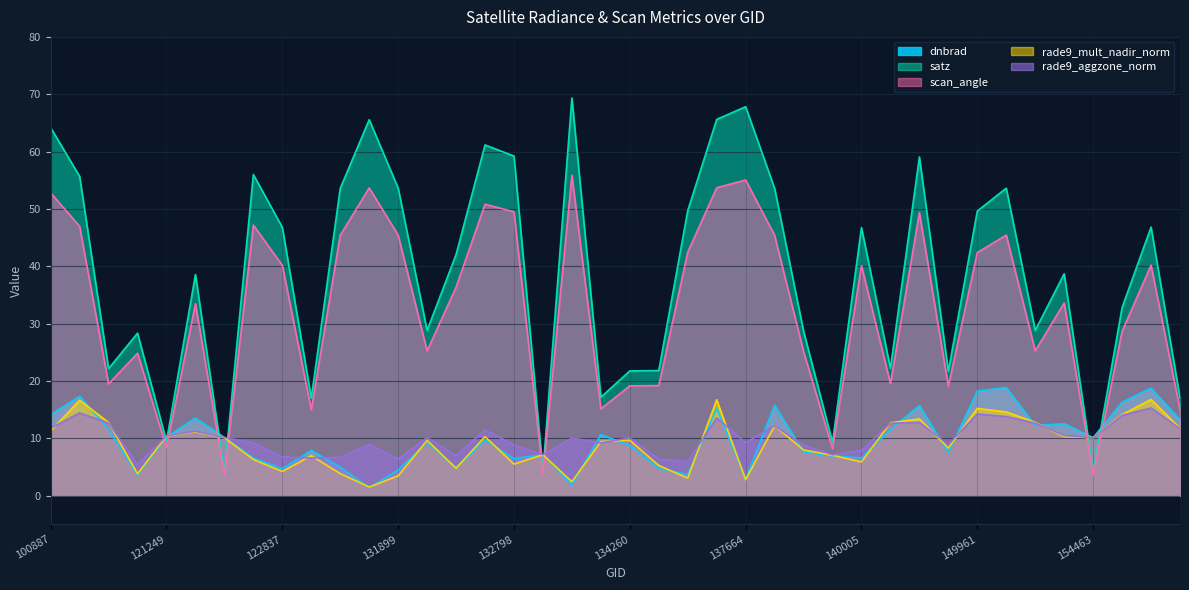

The satz series shows 47.7 at 132076. True or false?

False